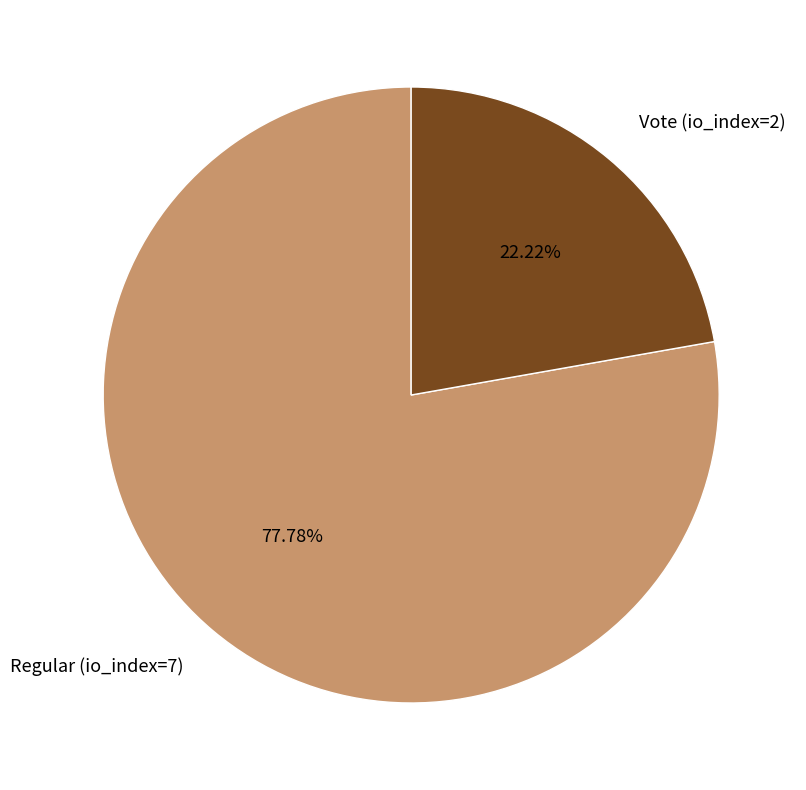

Is there any slice that represents more than half of the pie?

Yes